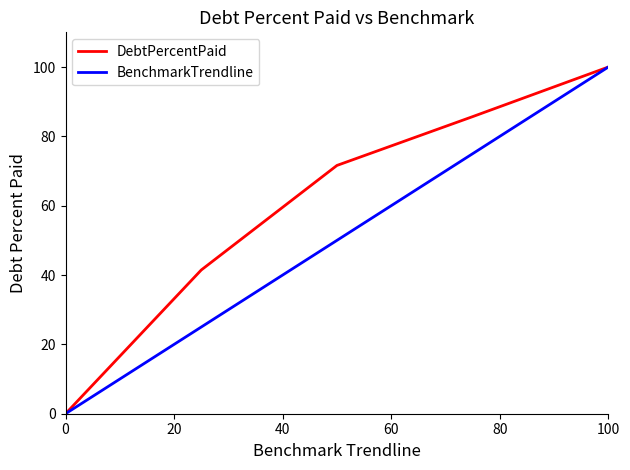

Rank the series by their average value, from highest to lowest.

DebtPercentPaid, BenchmarkTrendline